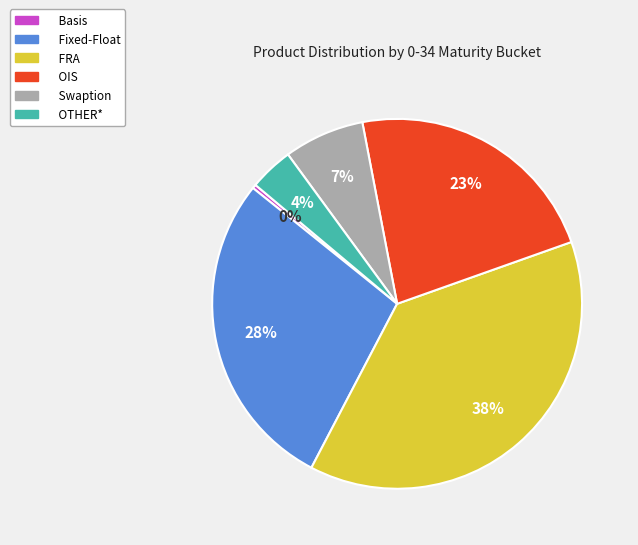

Is it true that FRA is 29% of the pie?

False